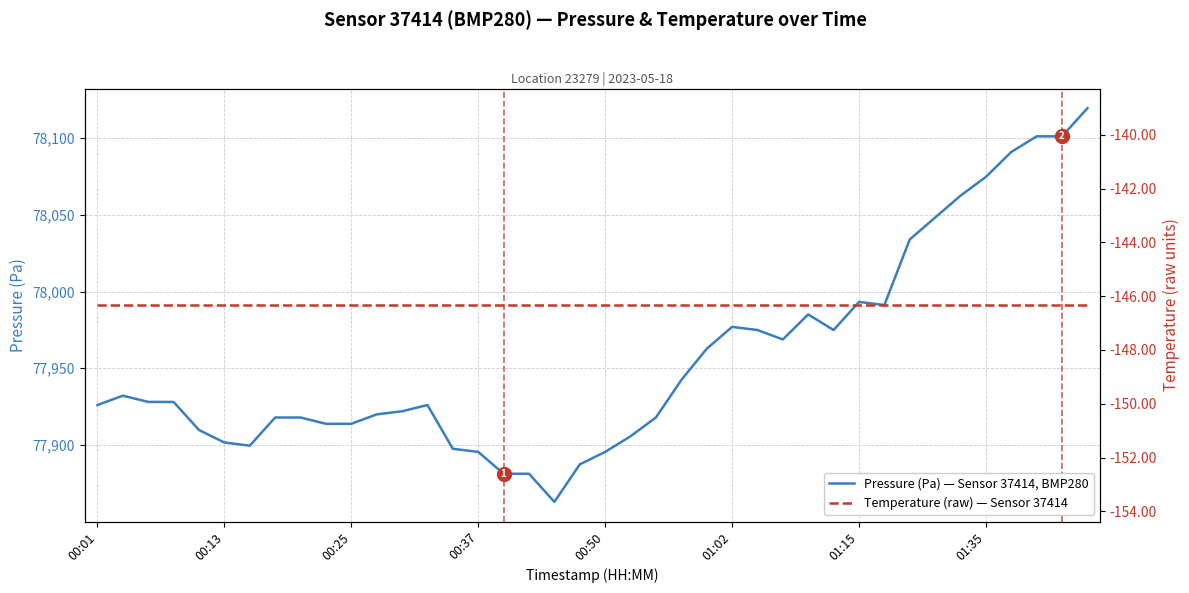

Is this an area chart (filled region under the line)?

No